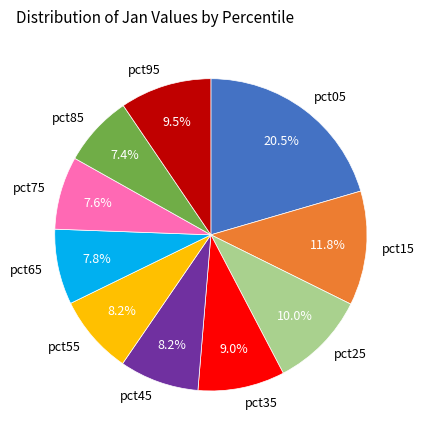

To the nearest percent, what portion does pct25 represent?

10%